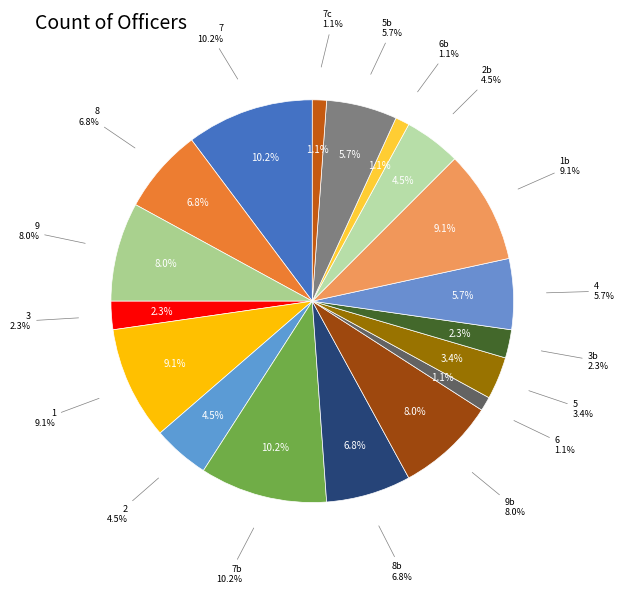

Count the number of slices in the pie.

18